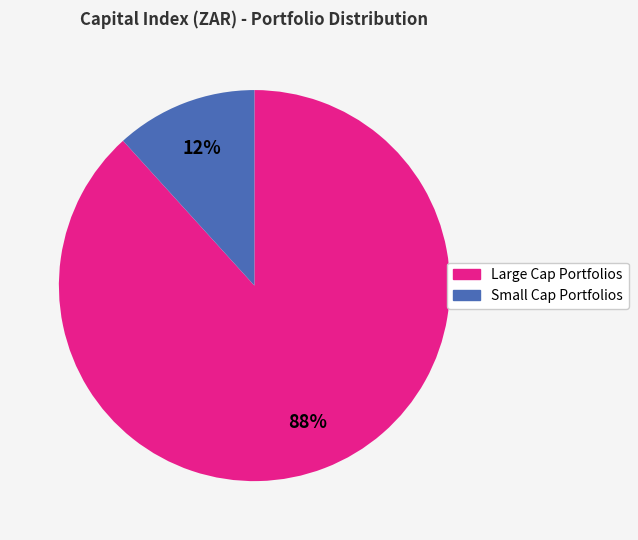

To the nearest percent, what is the average slice percentage?

50%